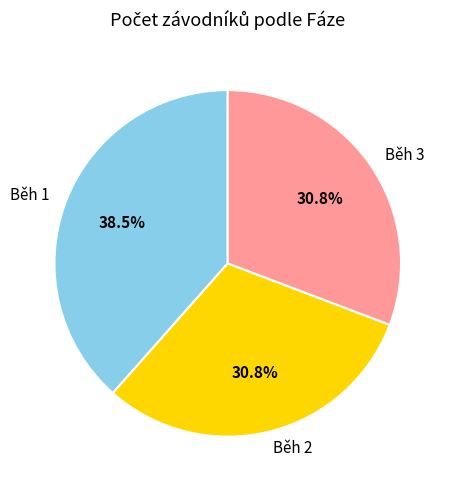

Does any single category account for the majority?

No